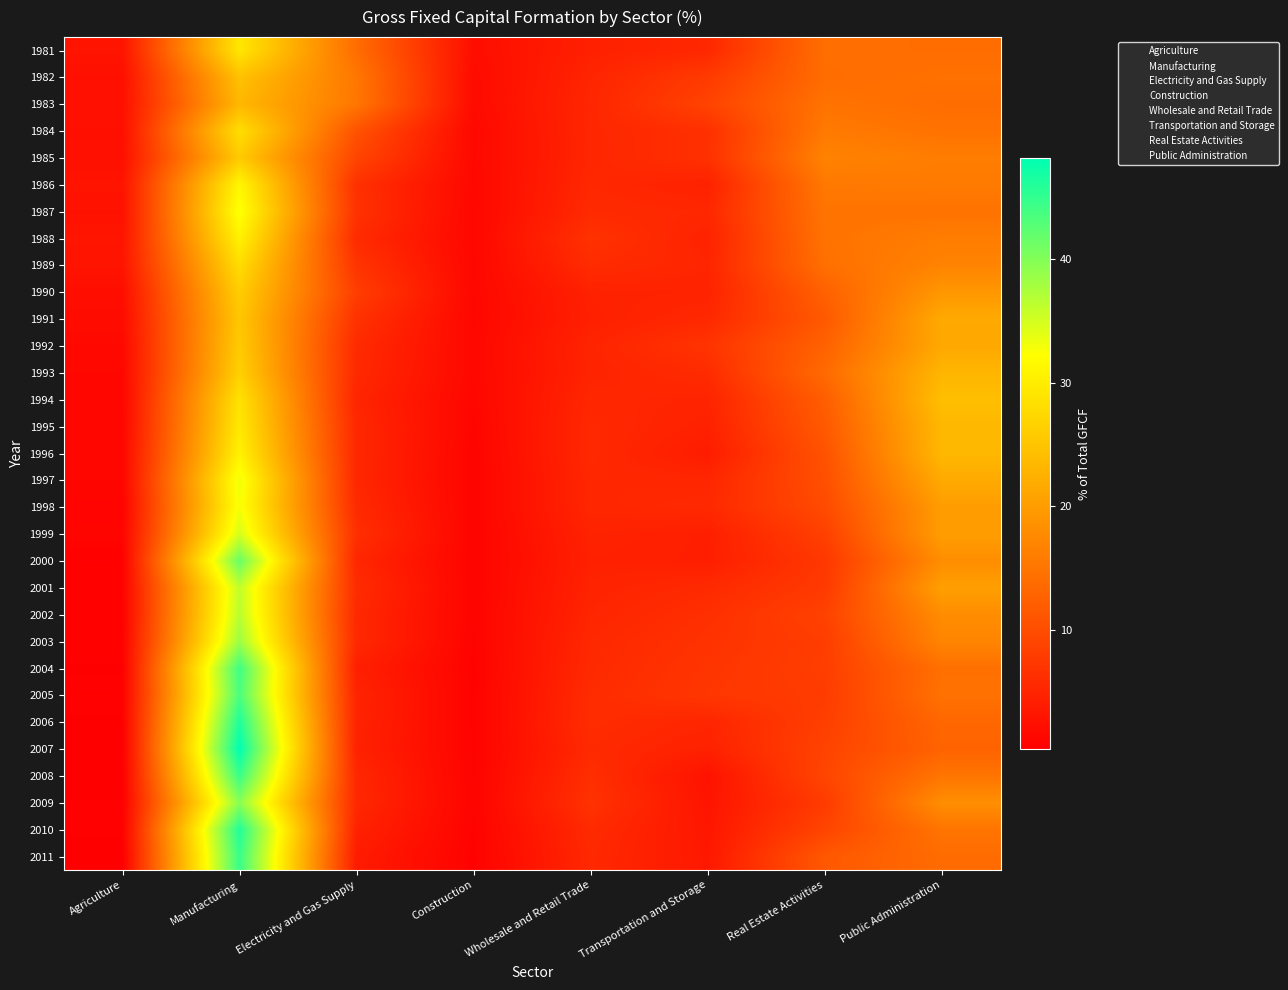

Reading left to right, extract all data points from this chart.

1981: Agriculture=2.9	Manufacturing=29.2	Electricity and Gas Supply=14.0	Construction=2.1	Wholesale and Retail Trade=4.5	Transportation and Storage=5.4	Real Estate Activities=14.2	Public Administration=14.0
1982: Agriculture=2.4	Manufacturing=24.6	Electricity and Gas Supply=15.3	Construction=1.8	Wholesale and Retail Trade=5.0	Transportation and Storage=7.7	Real Estate Activities=14.0	Public Administration=14.5
1983: Agriculture=2.5	Manufacturing=23.3	Electricity and Gas Supply=15.1	Construction=1.8	Wholesale and Retail Trade=5.2	Transportation and Storage=8.8	Real Estate Activities=14.7	Public Administration=14.0
1984: Agriculture=2.4	Manufacturing=28.2	Electricity and Gas Supply=10.6	Construction=1.4	Wholesale and Retail Trade=5.2	Transportation and Storage=6.4	Real Estate Activities=15.7	Public Administration=14.7
1985: Agriculture=2.4	Manufacturing=25.7	Electricity and Gas Supply=9.0	Construction=1.5	Wholesale and Retail Trade=5.2	Transportation and Storage=6.5	Real Estate Activities=16.7	Public Administration=16.0
1986: Agriculture=2.9	Manufacturing=31.3	Electricity and Gas Supply=6.4	Construction=1.4	Wholesale and Retail Trade=5.4	Transportation and Storage=4.6	Real Estate Activities=15.4	Public Administration=15.7
1987: Agriculture=2.7	Manufacturing=32.6	Electricity and Gas Supply=6.6	Construction=1.3	Wholesale and Retail Trade=5.7	Transportation and Storage=5.3	Real Estate Activities=14.9	Public Administration=14.7
1988: Agriculture=3.1	Manufacturing=30.6	Electricity and Gas Supply=5.8	Construction=1.3	Wholesale and Retail Trade=6.6	Transportation and Storage=4.8	Real Estate Activities=14.7	Public Administration=16.0
1989: Agriculture=3.0	Manufacturing=28.0	Electricity and Gas Supply=6.9	Construction=1.3	Wholesale and Retail Trade=5.9	Transportation and Storage=5.1	Real Estate Activities=14.3	Public Administration=16.9
1990: Agriculture=2.2	Manufacturing=26.1	Electricity and Gas Supply=8.1	Construction=1.4	Wholesale and Retail Trade=4.6	Transportation and Storage=4.8	Real Estate Activities=12.5	Public Administration=19.3
1991: Agriculture=1.9	Manufacturing=25.3	Electricity and Gas Supply=6.6	Construction=1.3	Wholesale and Retail Trade=4.4	Transportation and Storage=5.5	Real Estate Activities=11.6	Public Administration=21.7
1992: Agriculture=1.5	Manufacturing=25.7	Electricity and Gas Supply=5.7	Construction=1.4	Wholesale and Retail Trade=4.9	Transportation and Storage=6.9	Real Estate Activities=12.7	Public Administration=21.5
1993: Agriculture=1.4	Manufacturing=26.4	Electricity and Gas Supply=5.5	Construction=1.4	Wholesale and Retail Trade=4.8	Transportation and Storage=5.8	Real Estate Activities=13.7	Public Administration=23.1
1994: Agriculture=1.3	Manufacturing=28.7	Electricity and Gas Supply=5.0	Construction=1.2	Wholesale and Retail Trade=5.3	Transportation and Storage=4.9	Real Estate Activities=12.1	Public Administration=24.2
1995: Agriculture=1.2	Manufacturing=29.5	Electricity and Gas Supply=5.4	Construction=1.1	Wholesale and Retail Trade=5.5	Transportation and Storage=4.5	Real Estate Activities=11.6	Public Administration=23.4
1996: Agriculture=1.4	Manufacturing=30.6	Electricity and Gas Supply=5.4	Construction=1.0	Wholesale and Retail Trade=5.5	Transportation and Storage=4.0	Real Estate Activities=10.7	Public Administration=23.4
1997: Agriculture=1.2	Manufacturing=33.2	Electricity and Gas Supply=5.3	Construction=0.9	Wholesale and Retail Trade=5.3	Transportation and Storage=5.2	Real Estate Activities=10.3	Public Administration=21.7
1998: Agriculture=0.9	Manufacturing=32.8	Electricity and Gas Supply=5.7	Construction=1.0	Wholesale and Retail Trade=5.2	Transportation and Storage=5.5	Real Estate Activities=9.8	Public Administration=20.0
1999: Agriculture=1.0	Manufacturing=34.8	Electricity and Gas Supply=6.3	Construction=0.9	Wholesale and Retail Trade=4.7	Transportation and Storage=4.3	Real Estate Activities=8.4	Public Administration=20.1
2000: Agriculture=0.6	Manufacturing=41.6	Electricity and Gas Supply=5.2	Construction=0.9	Wholesale and Retail Trade=4.5	Transportation and Storage=4.3	Real Estate Activities=7.4	Public Administration=18.1
2001: Agriculture=0.8	Manufacturing=36.1	Electricity and Gas Supply=5.9	Construction=0.9	Wholesale and Retail Trade=4.8	Transportation and Storage=5.7	Real Estate Activities=7.6	Public Administration=20.3
2002: Agriculture=0.7	Manufacturing=36.6	Electricity and Gas Supply=5.5	Construction=0.9	Wholesale and Retail Trade=5.1	Transportation and Storage=6.3	Real Estate Activities=8.7	Public Administration=18.0
2003: Agriculture=0.7	Manufacturing=38.4	Electricity and Gas Supply=5.5	Construction=0.8	Wholesale and Retail Trade=5.4	Transportation and Storage=6.7	Real Estate Activities=8.1	Public Administration=17.0
2004: Agriculture=0.5	Manufacturing=44.2	Electricity and Gas Supply=4.4	Construction=0.8	Wholesale and Retail Trade=5.6	Transportation and Storage=7.0	Real Estate Activities=8.2	Public Administration=14.4
2005: Agriculture=0.6	Manufacturing=43.5	Electricity and Gas Supply=4.9	Construction=0.8	Wholesale and Retail Trade=5.9	Transportation and Storage=7.2	Real Estate Activities=7.9	Public Administration=14.6
2006: Agriculture=0.5	Manufacturing=46.2	Electricity and Gas Supply=4.8	Construction=0.8	Wholesale and Retail Trade=6.0	Transportation and Storage=5.1	Real Estate Activities=8.3	Public Administration=13.2
2007: Agriculture=0.3	Manufacturing=48.2	Electricity and Gas Supply=4.7	Construction=0.8	Wholesale and Retail Trade=5.7	Transportation and Storage=4.6	Real Estate Activities=8.8	Public Administration=12.8
2008: Agriculture=0.4	Manufacturing=44.5	Electricity and Gas Supply=5.3	Construction=0.8	Wholesale and Retail Trade=6.2	Transportation and Storage=2.7	Real Estate Activities=9.1	Public Administration=15.0
2009: Agriculture=0.5	Manufacturing=39.6	Electricity and Gas Supply=5.4	Construction=0.9	Wholesale and Retail Trade=6.7	Transportation and Storage=3.0	Real Estate Activities=7.8	Public Administration=18.2
2010: Agriculture=0.6	Manufacturing=46.0	Electricity and Gas Supply=4.6	Construction=0.8	Wholesale and Retail Trade=5.7	Transportation and Storage=3.3	Real Estate Activities=9.0	Public Administration=14.9
2011: Agriculture=0.3	Manufacturing=44.6	Electricity and Gas Supply=3.8	Construction=0.7	Wholesale and Retail Trade=5.5	Transportation and Storage=3.4	Real Estate Activities=11.4	Public Administration=13.8